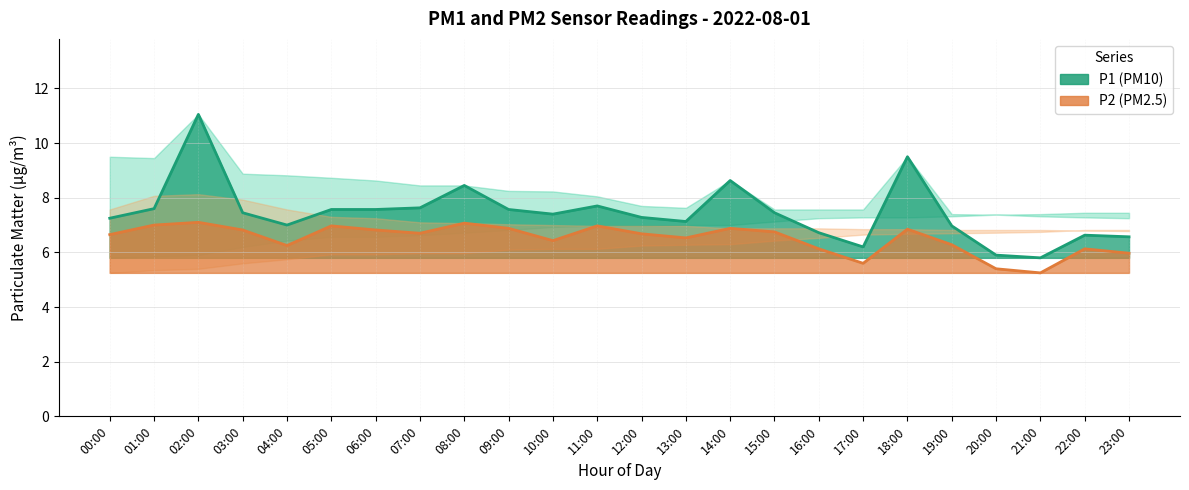

What is the approximate value of P2 at 04:00?

6.2